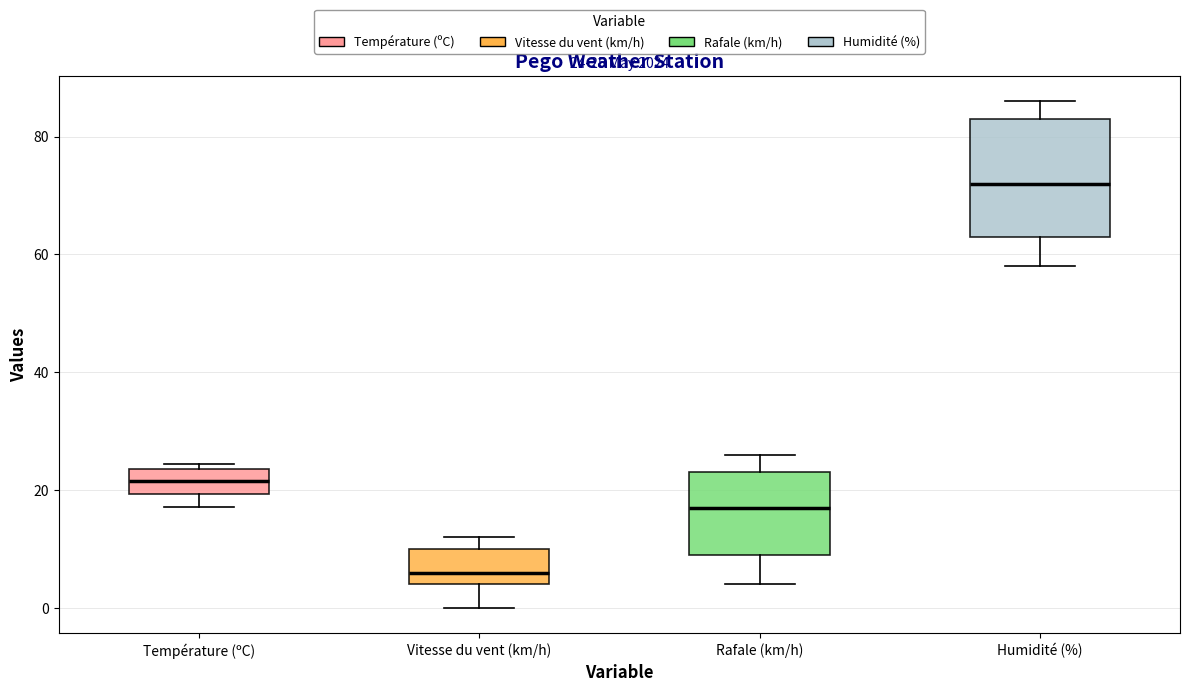

Comparing the boxes themselves (not the whiskers), which one is the tallest?

Humidité (%)